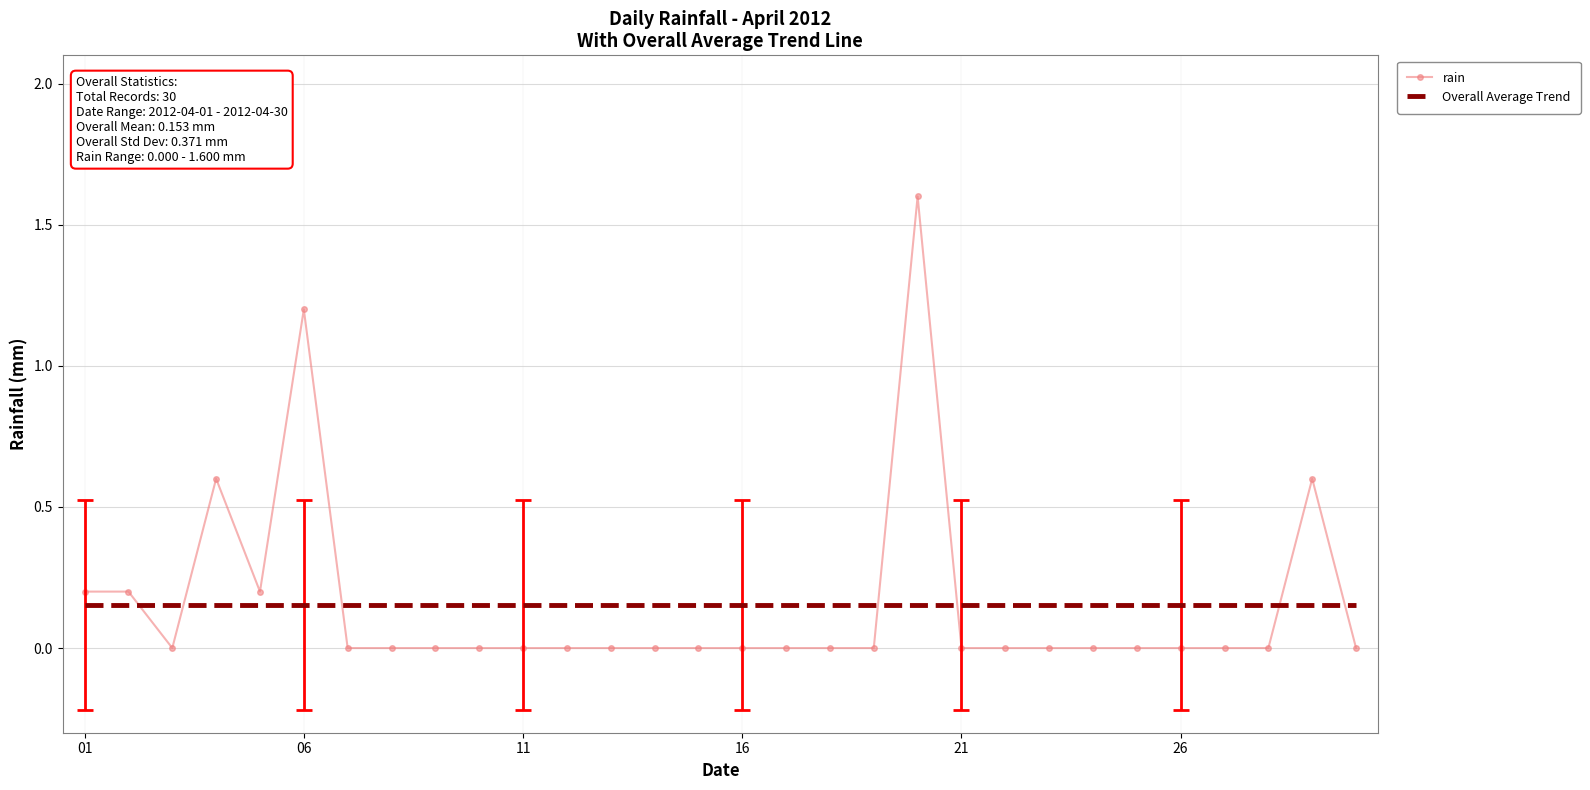

Which series has the widest spread of values?

rain